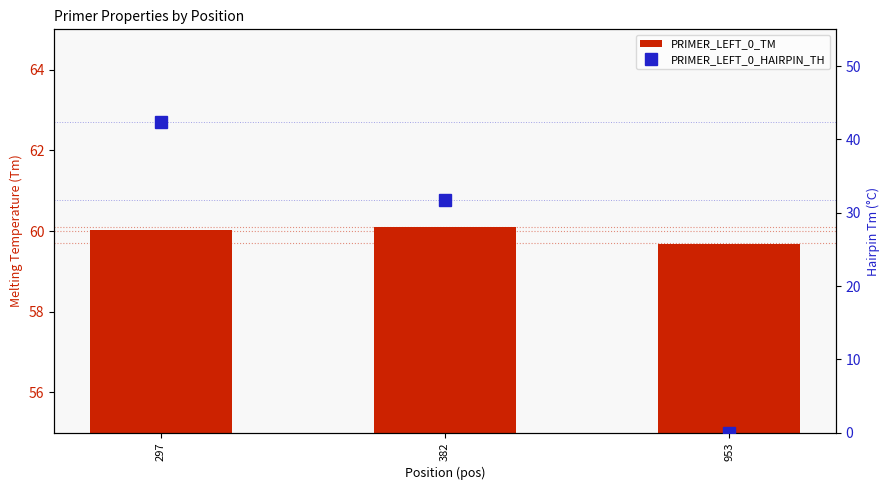

At which category is the sum across all series the highest?

297